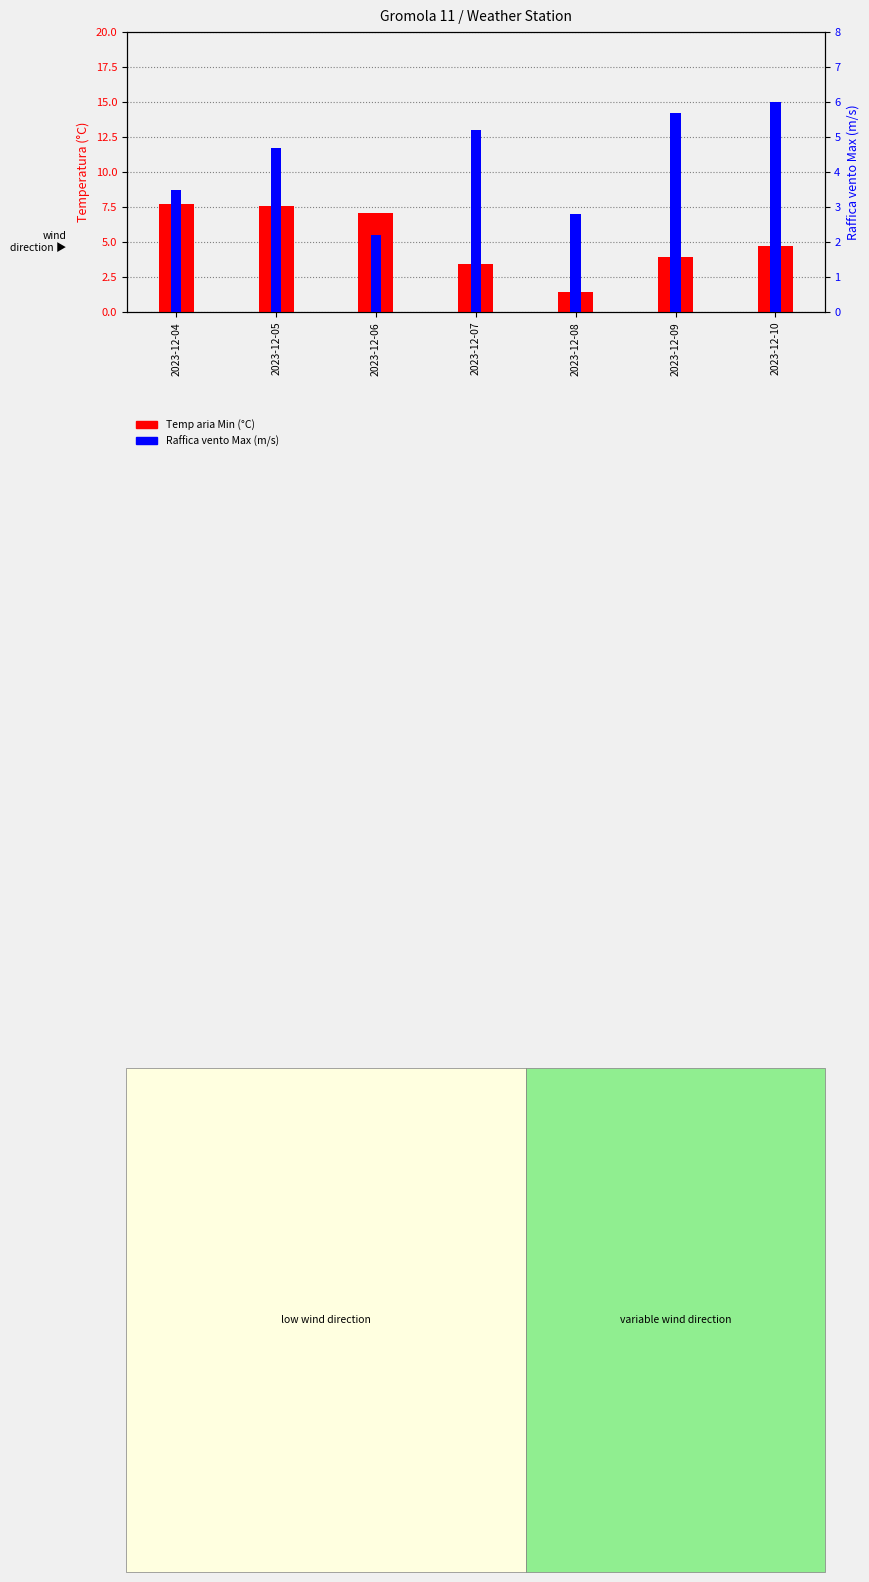

At which category is the sum across all series the highest?

2023-12-05